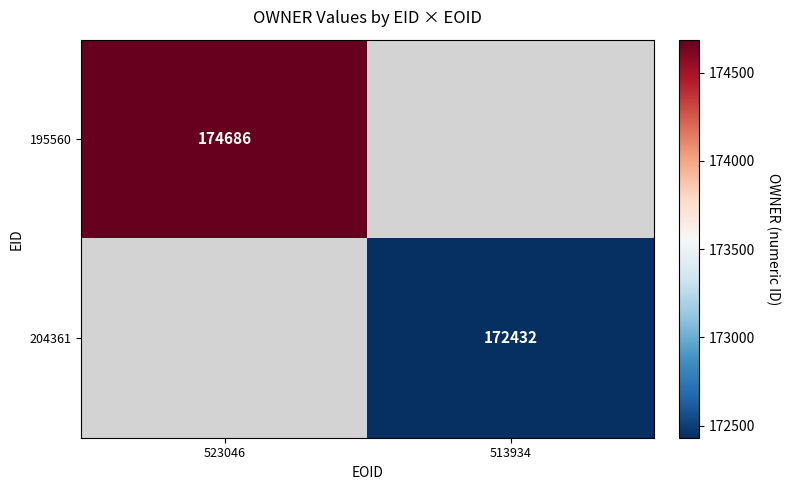

Is it true that 204361 equals 76393 at 513934?

False